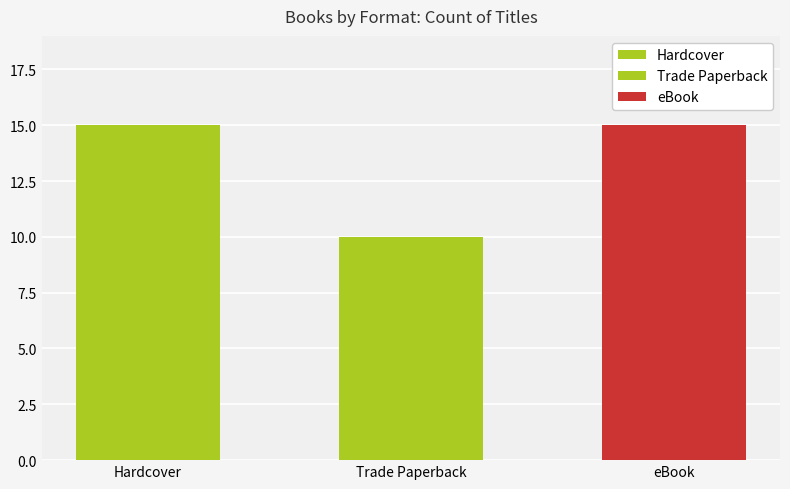

Which series has the largest total across all categories?

eBook